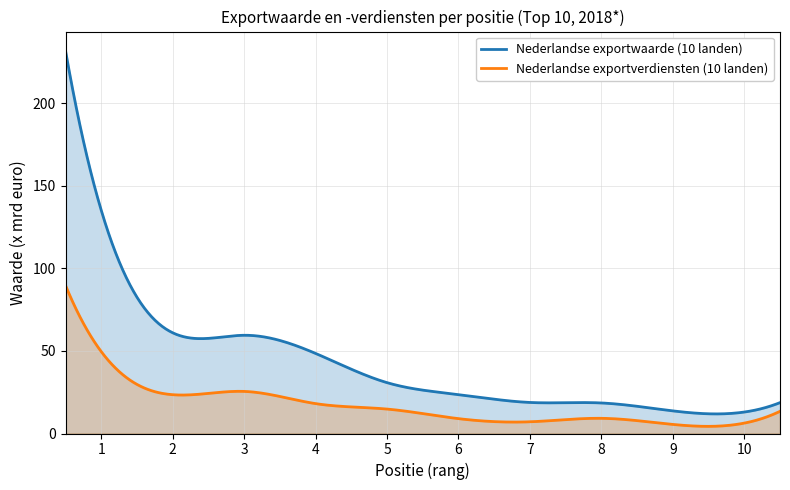

At how many categories does at least one series exceed 14?

8